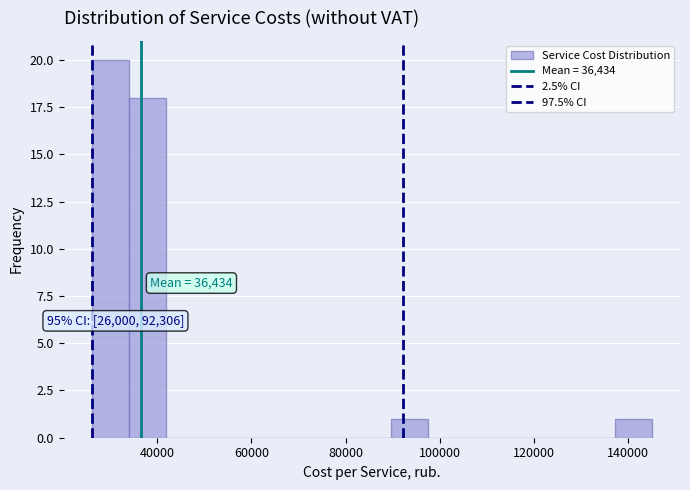

Read against the x-axis, roughly where is the centre of the tallest bar?

30000